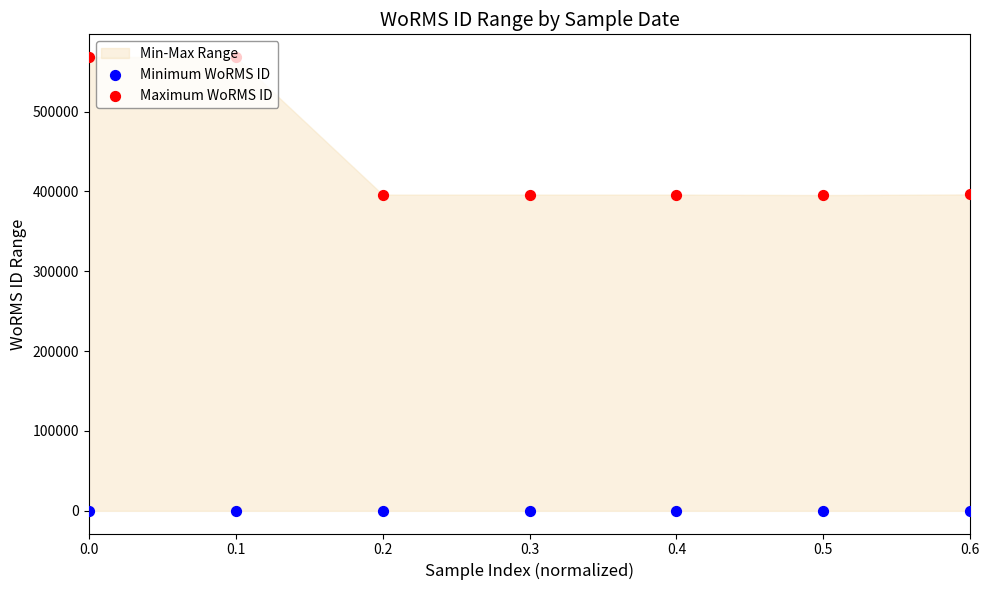

Which series has the largest total across all categories?

Maximum WoRMS ID